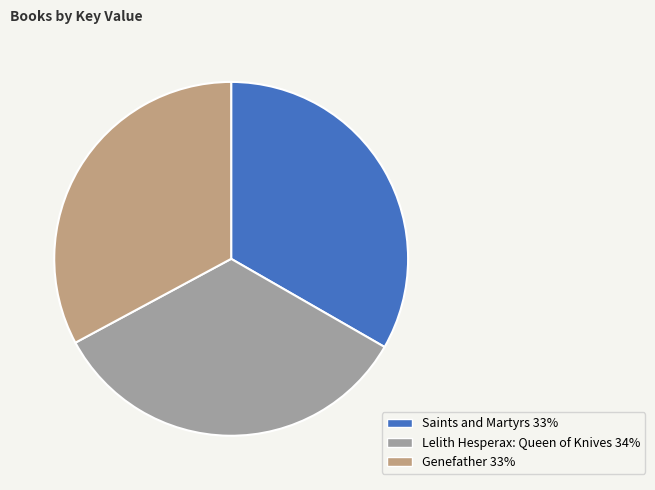

Is it true that Genefather is 26% of the pie?

False